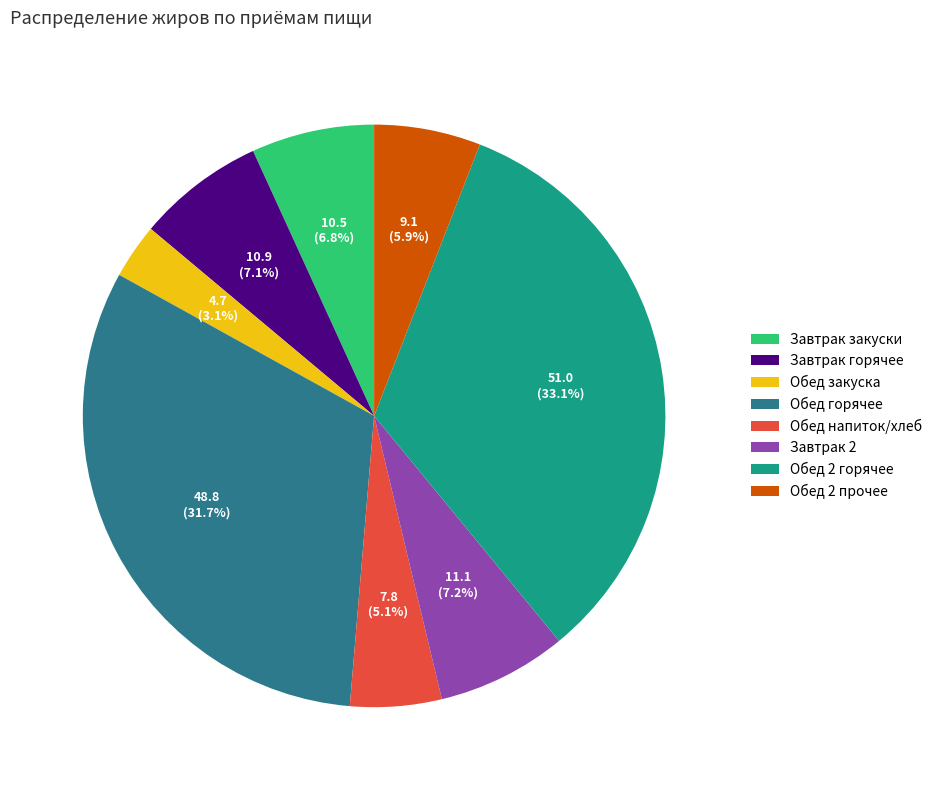

What is the smallest slice in the pie chart?

Обед закуска